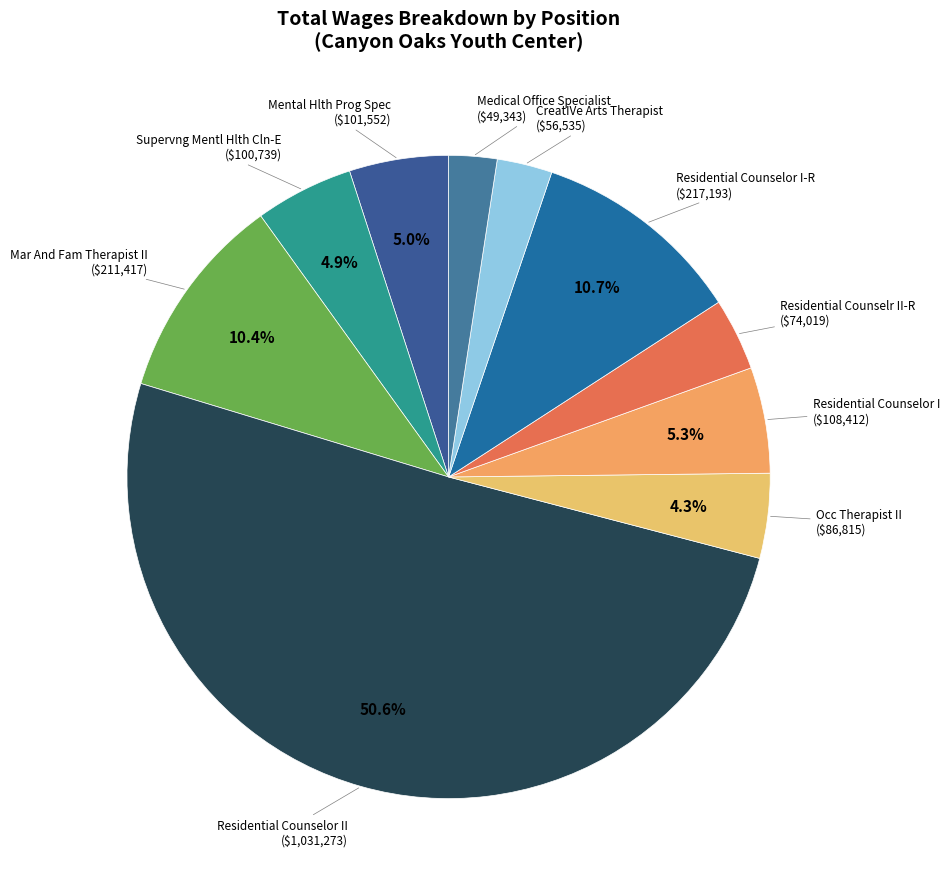

How many slices are in this pie chart?

10